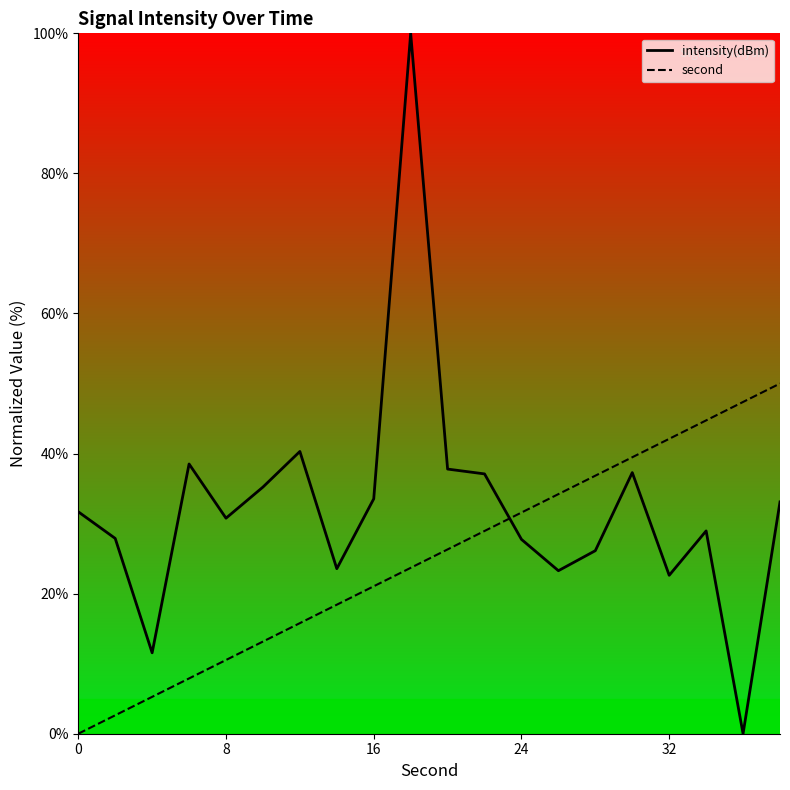

True or false: second curve and intensity(dBm) curve intersect in this chart.

True